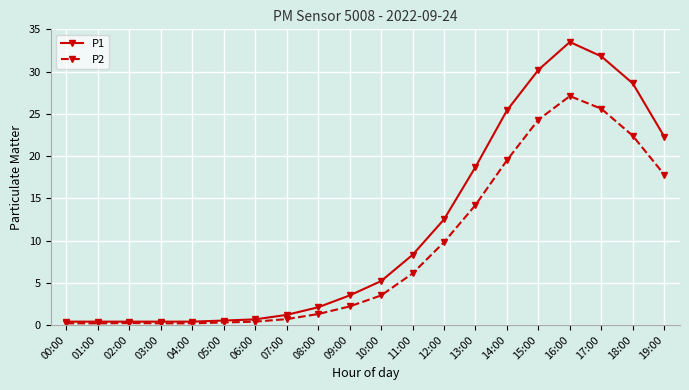

How many values in the P2 series are below 3?

10